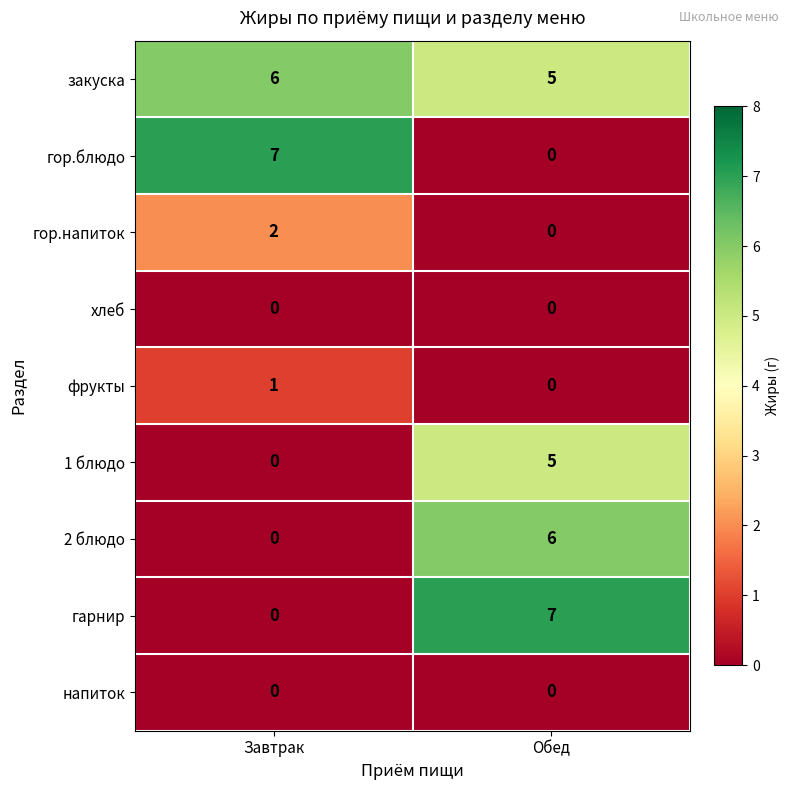

Reading right to left, transcribe all the data shown in this chart.

закуска: Обед=5	Завтрак=6
гор.блюдо: Обед=0	Завтрак=7
гор.напиток: Обед=0	Завтрак=2
хлеб: Обед=0	Завтрак=0
фрукты: Обед=0	Завтрак=1
1 блюдо: Обед=5	Завтрак=0
2 блюдо: Обед=6	Завтрак=0
гарнир: Обед=7	Завтрак=0
напиток: Обед=0	Завтрак=0